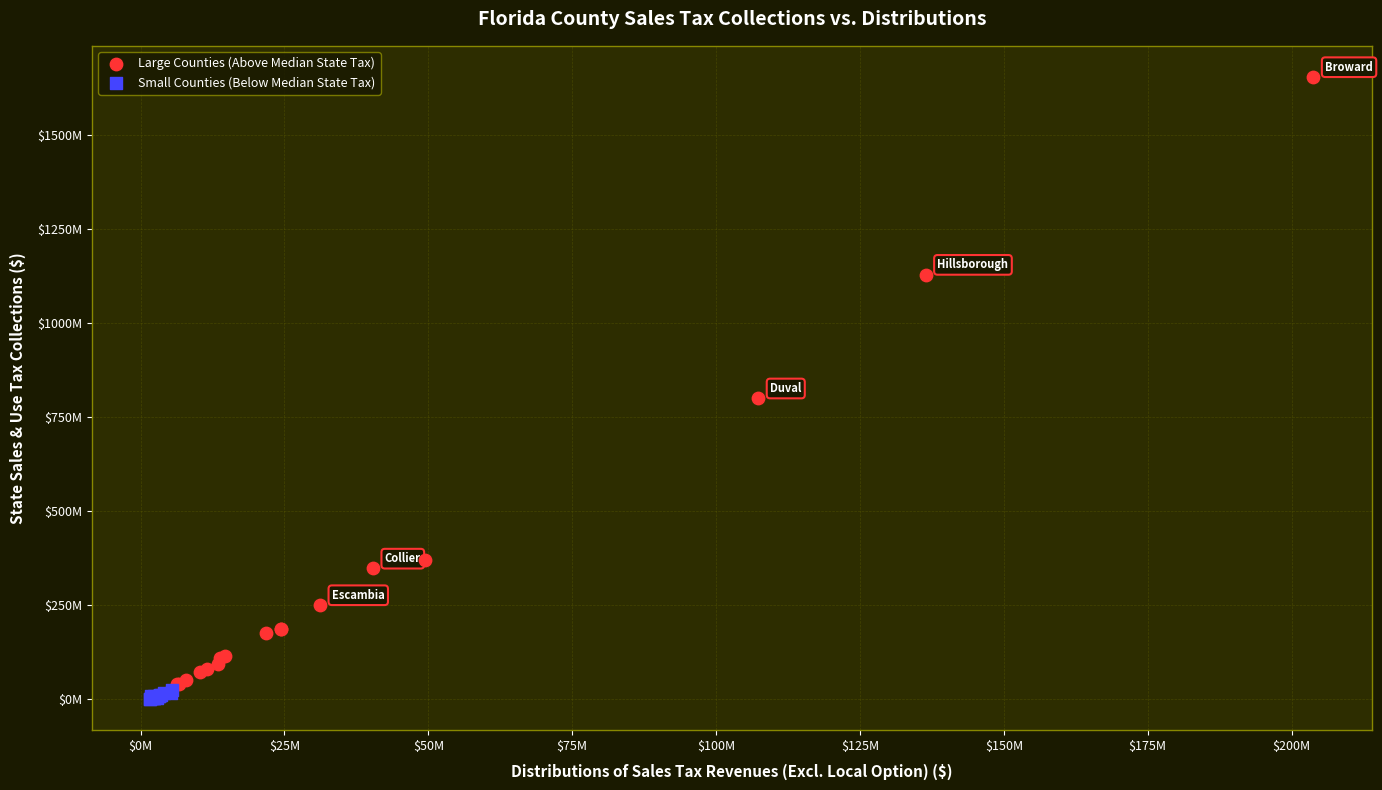

What are all the series names shown in the legend?

Large Counties (Above Median State Tax), Small Counties (Below Median State Tax)